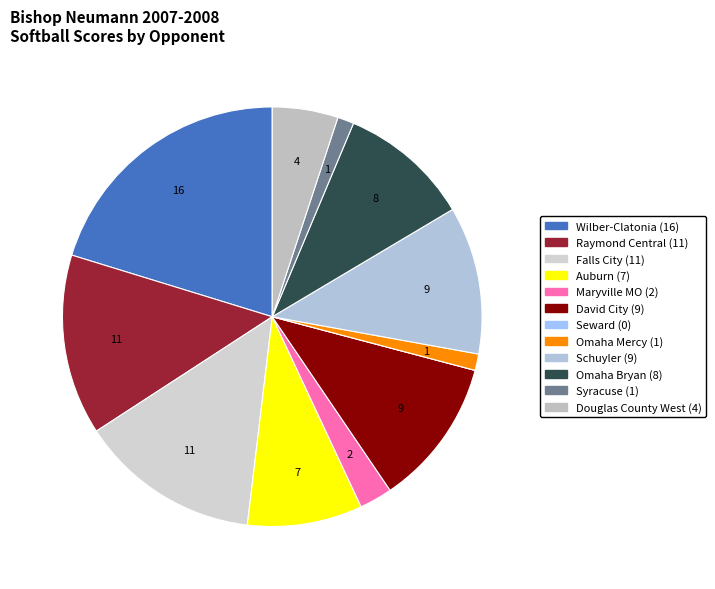

Combined, what portion of the pie is Schuyler and Falls City?

25.3%